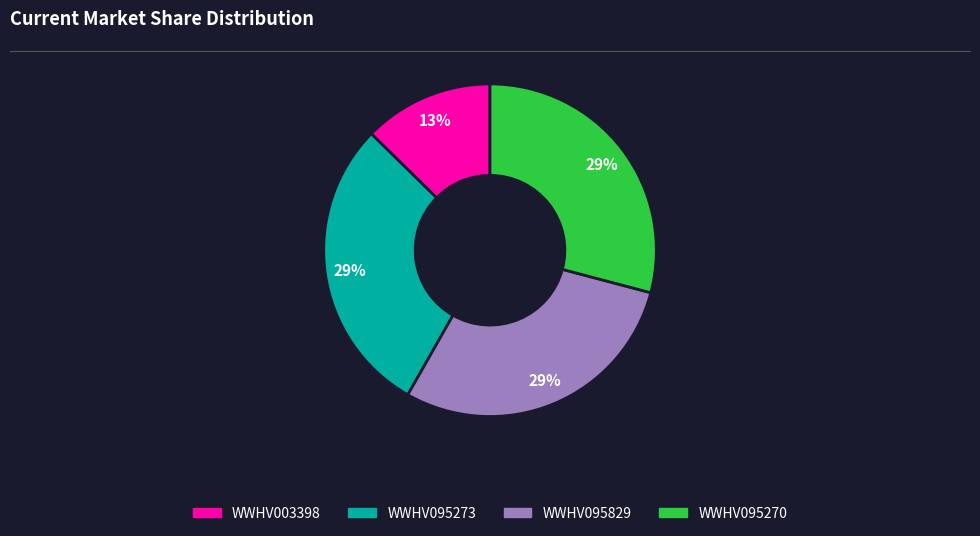

To the nearest percent, what is the difference between the largest and smallest slice percentages?

16%